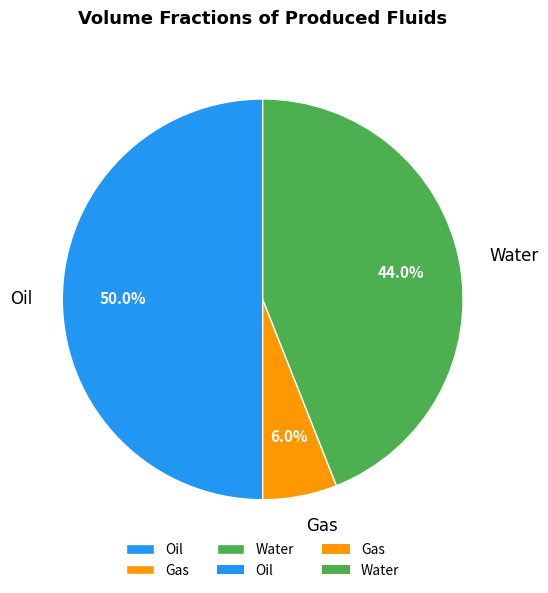

Which slice is the smallest?

Gas